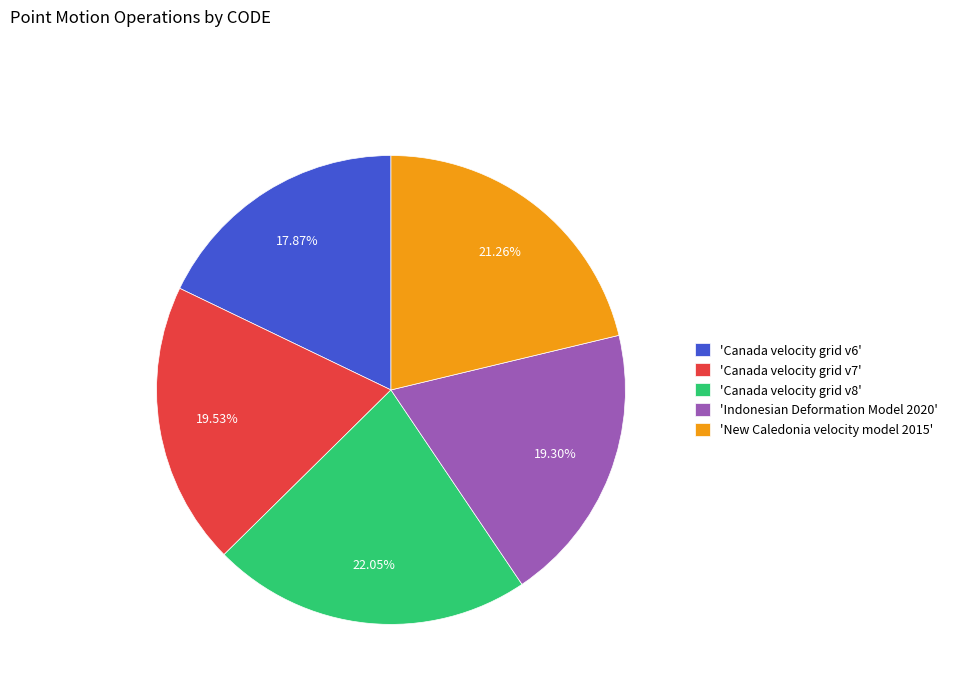

Does 'New Caledonia velocity model 2015' represent more than half of the total?

No